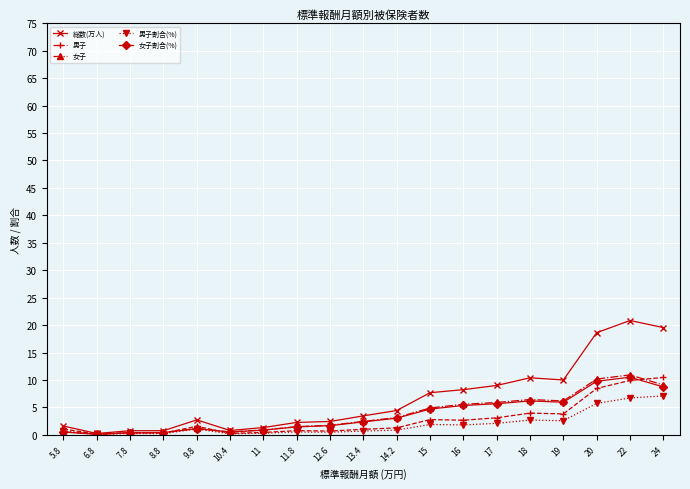

What position from the right is 20?

3